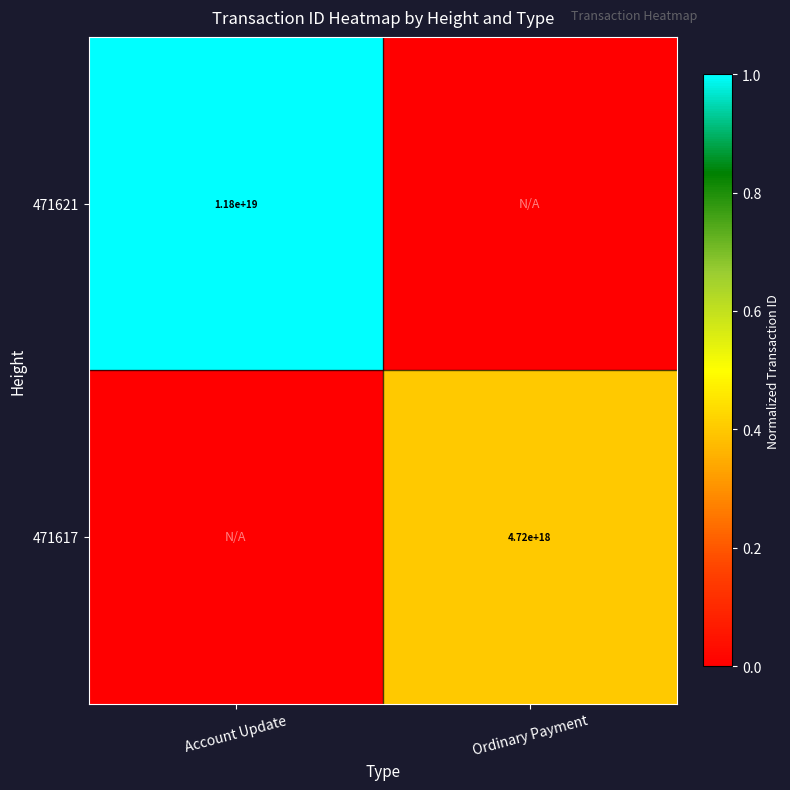

The value of 471621 at Account Update is 7091990632616878080. True or false?

False